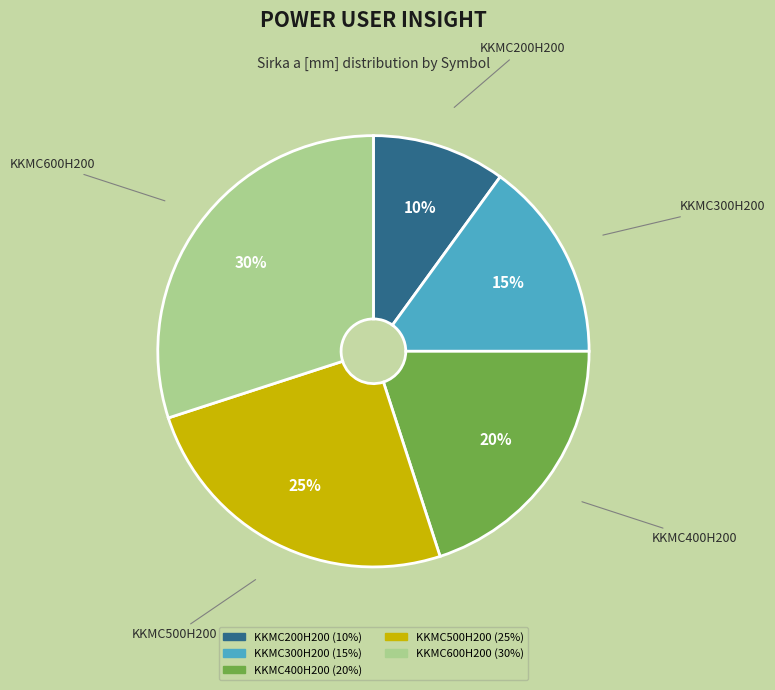

Do KKMC600H200 and KKMC200H200 together represent more than half of the pie?

No